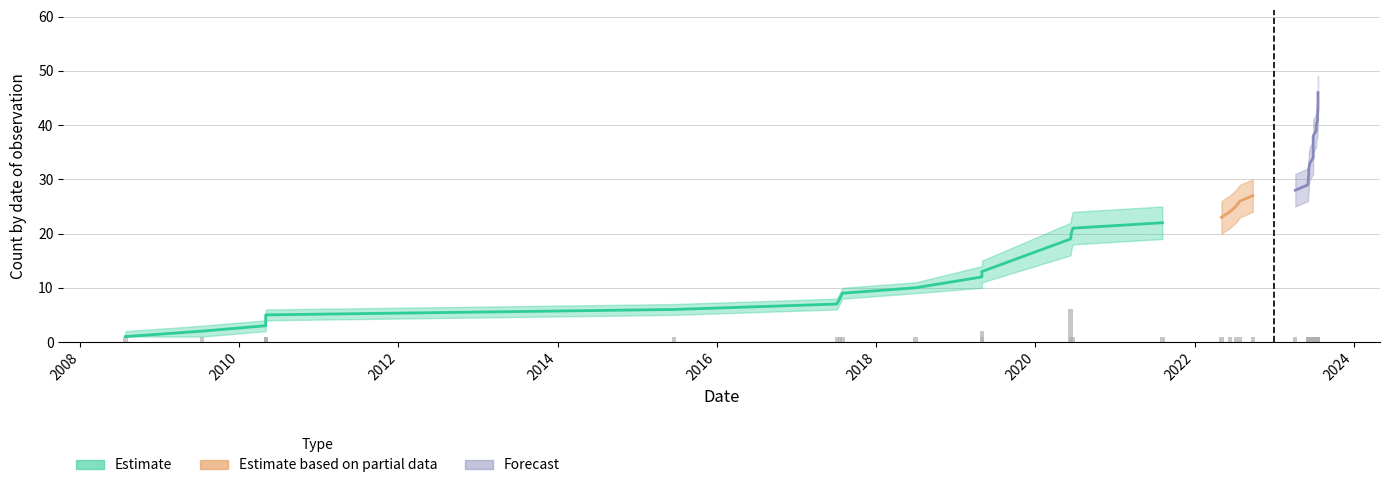

The value of upper_band at 2023-07-13 is 28. True or false?

False